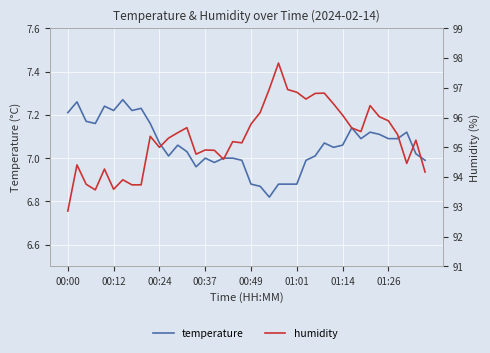

Reading left to right, transcribe all the data shown in this chart.

temperature: 7.2	7.3	7.2	7.2	7.2	7.2	7.3	7.2	7.2	7.2	7.1	7.0	7.1	7.0	7.0	7.0	7.0	7.0	7.0	7.0	6.9	6.9	6.8	6.9	6.9	6.9	7.0	7.0	7.1	7.0	7.1	7.1	7.1	7.1	7.1	7.1	7.1	7.1	7.0	7.0
humidity: 92.9	94.4	93.8	93.6	94.3	93.6	93.9	93.7	93.7	95.4	95.0	95.3	95.5	95.7	94.8	94.9	94.9	94.6	95.2	95.2	95.8	96.2	97.0	97.8	96.9	96.8	96.6	96.8	96.8	96.5	96.1	95.7	95.5	96.4	96.0	95.9	95.4	94.5	95.2	94.2